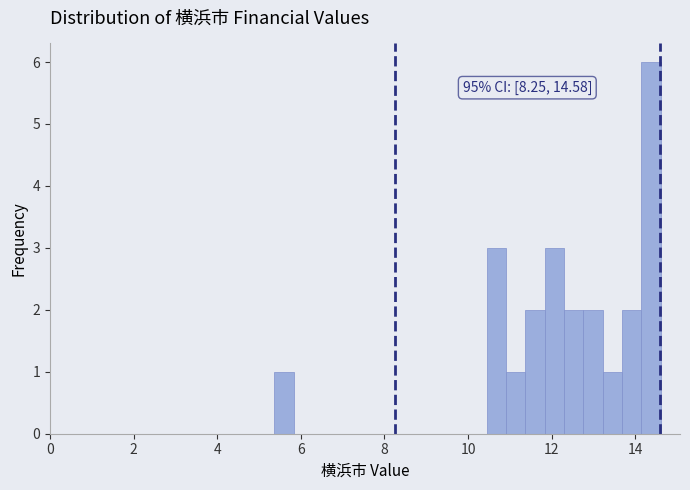

Read against the x-axis, roughly where is the centre of the tallest bar?

14.4